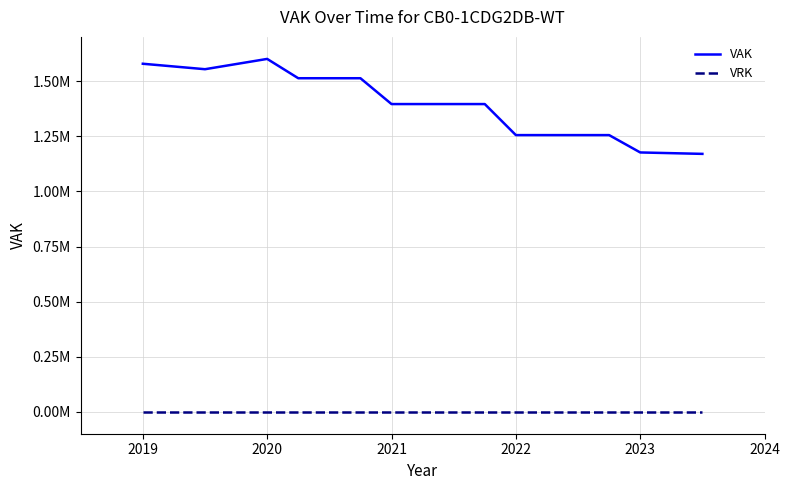

Does the chart display data point markers on the line(s)?

No